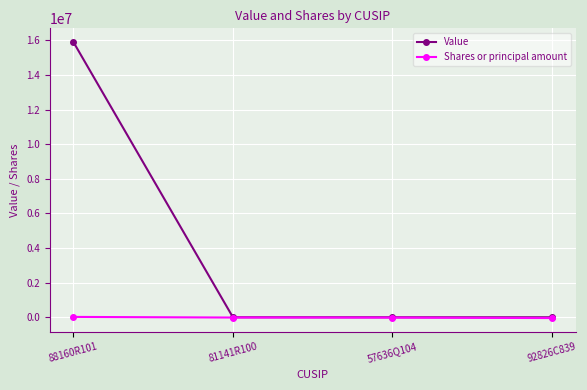

What is the label of the 2nd point from the right?

57636Q104